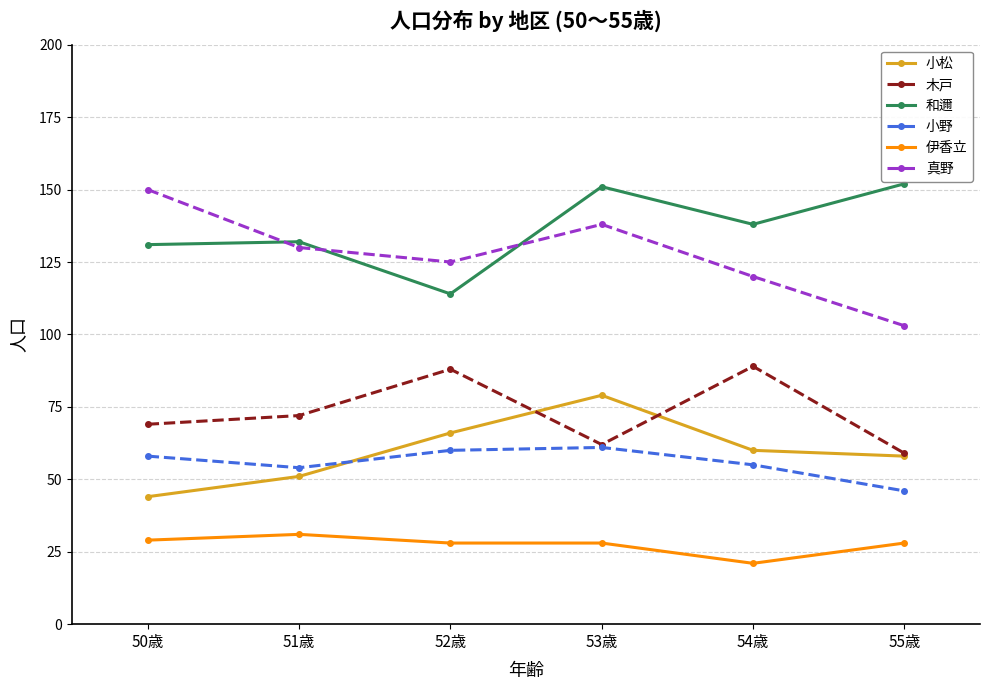

List the labels in order of 真野 value, smallest first.

55歳, 54歳, 52歳, 51歳, 53歳, 50歳